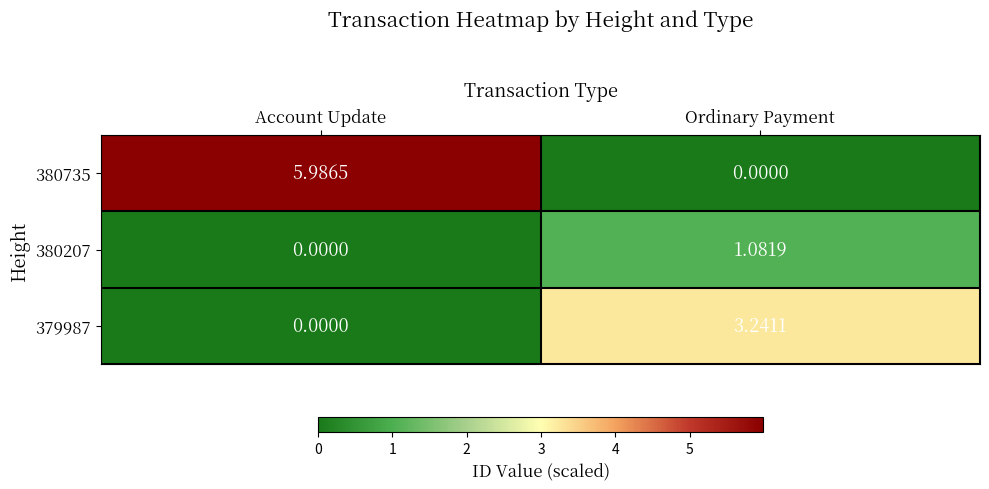

Which category has the lowest value in the 379987 series?

Account Update